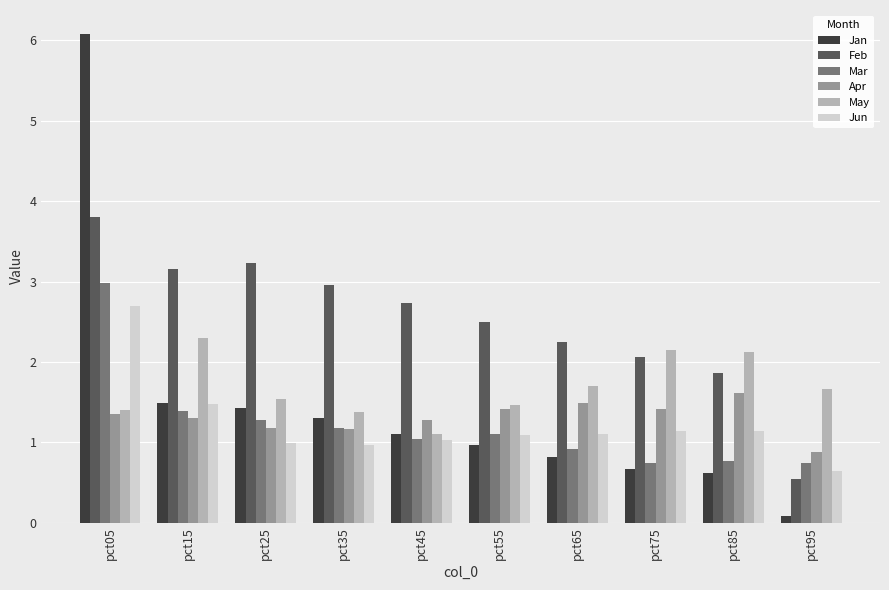

List the series in order of their peak value, lowest first.

Apr, May, Jun, Mar, Feb, Jan